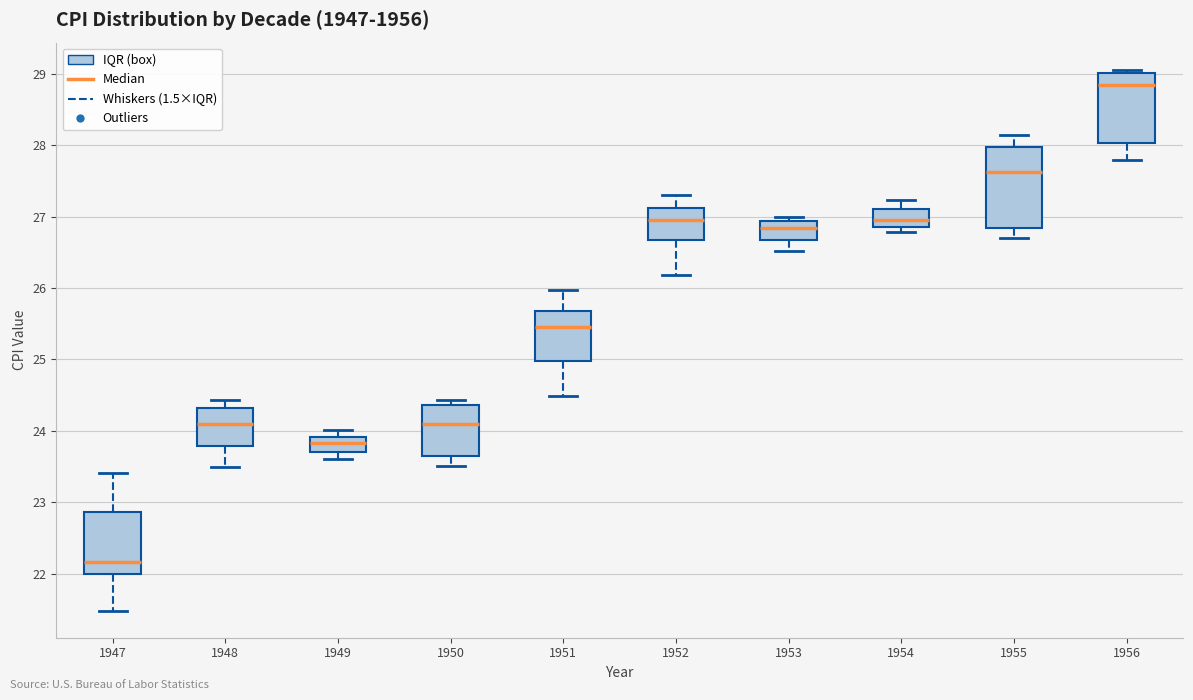

Where does the lower whisker of the box at x = 1948 end on the y-axis? The values are not printed on the chart, so give them approximately, as read against the axis.

23.5